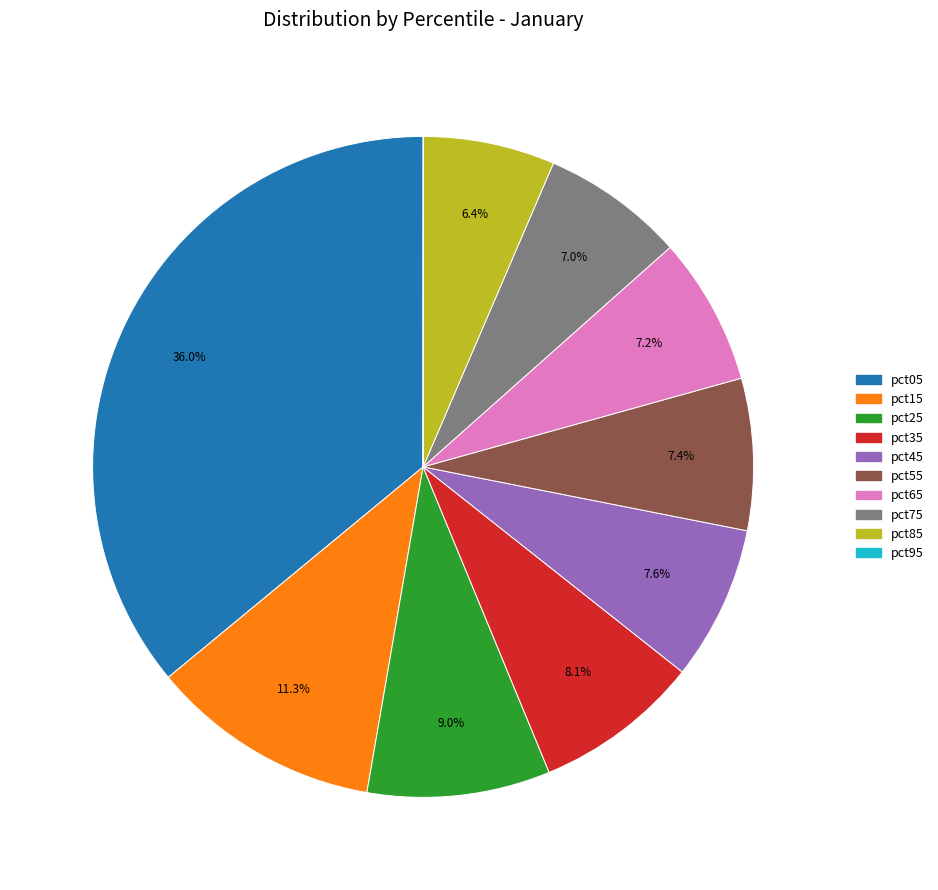

Is it true that pct55 is 1% of the pie?

False